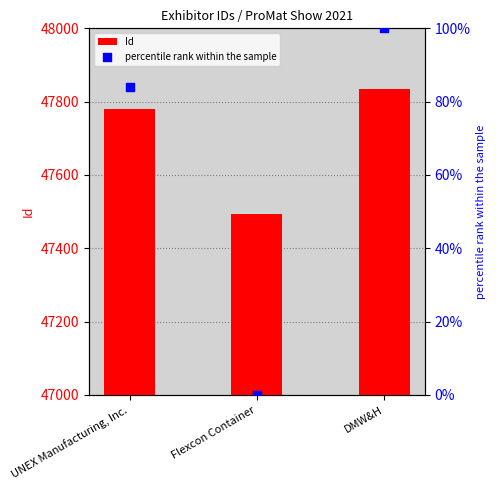

Which series has the largest total across all categories?

Id